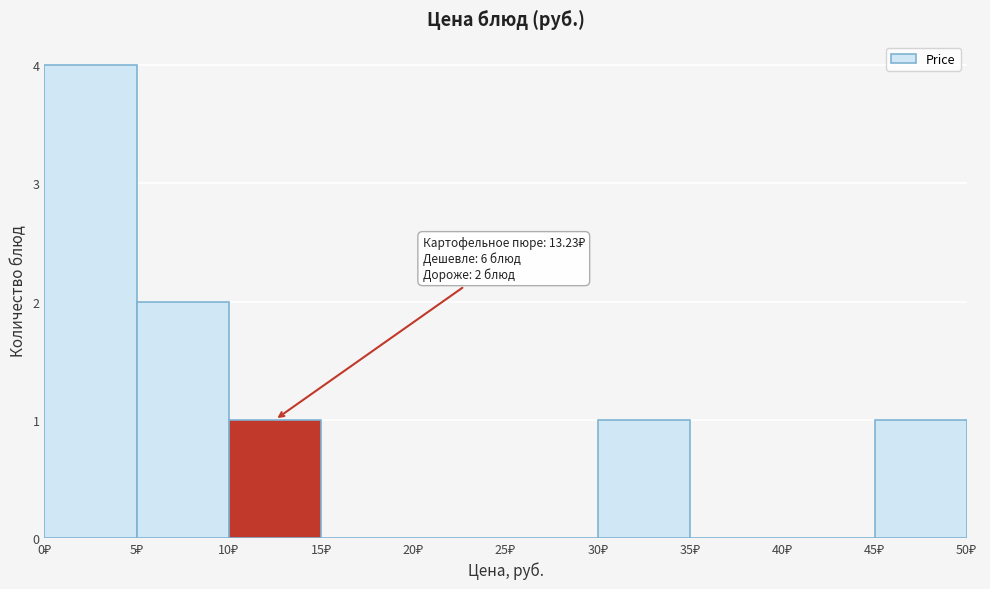

Over which range of the x-axis is the bar tallest?

0 to 5